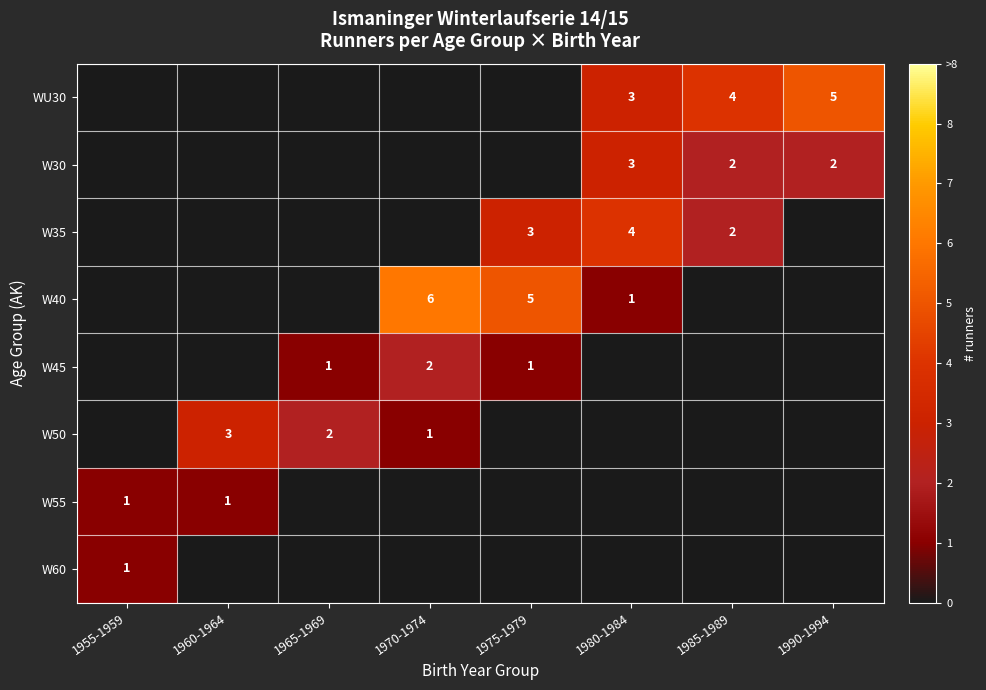

Is the value of W30 at 1985-1989 greater than the value of W60 at 1955-1959?

Yes